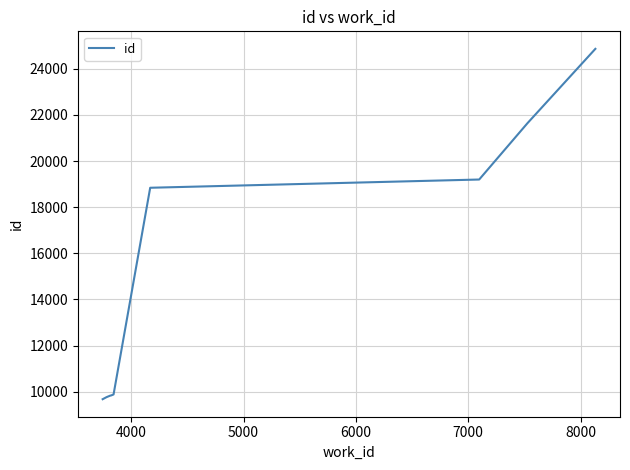

What is the smallest value displayed?

9679